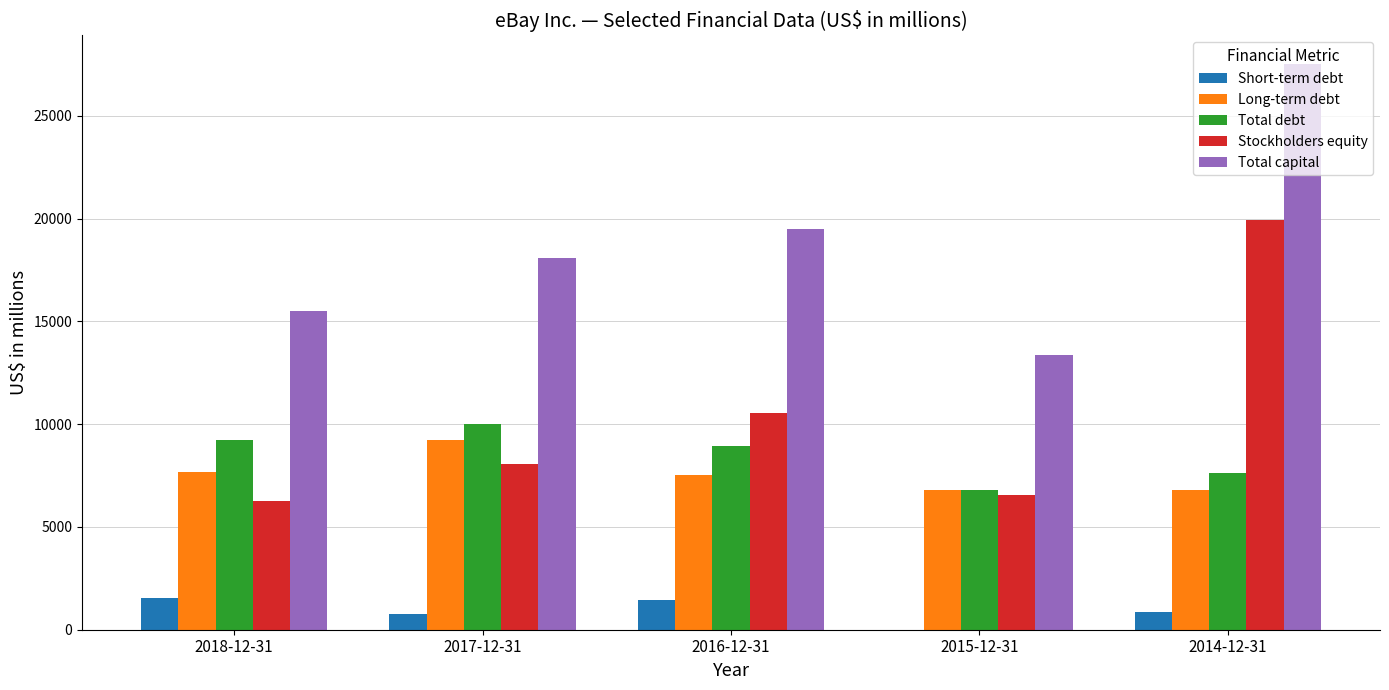

The value of Total debt at 2015-12-31 is 6779. True or false?

True